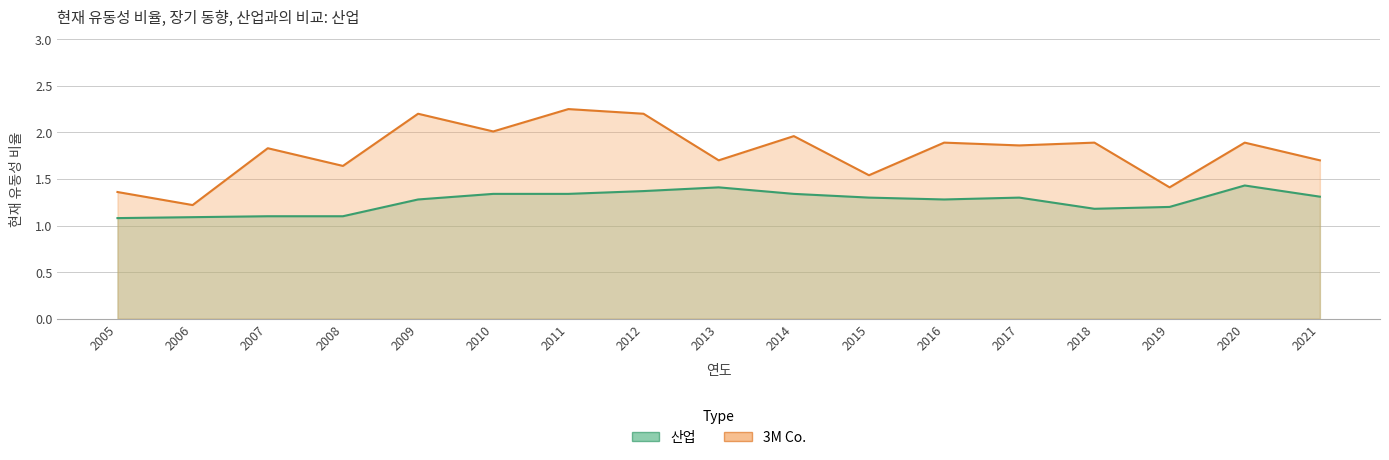

What is the difference between the 3M Co. values at 2015 and 2020?

0.3